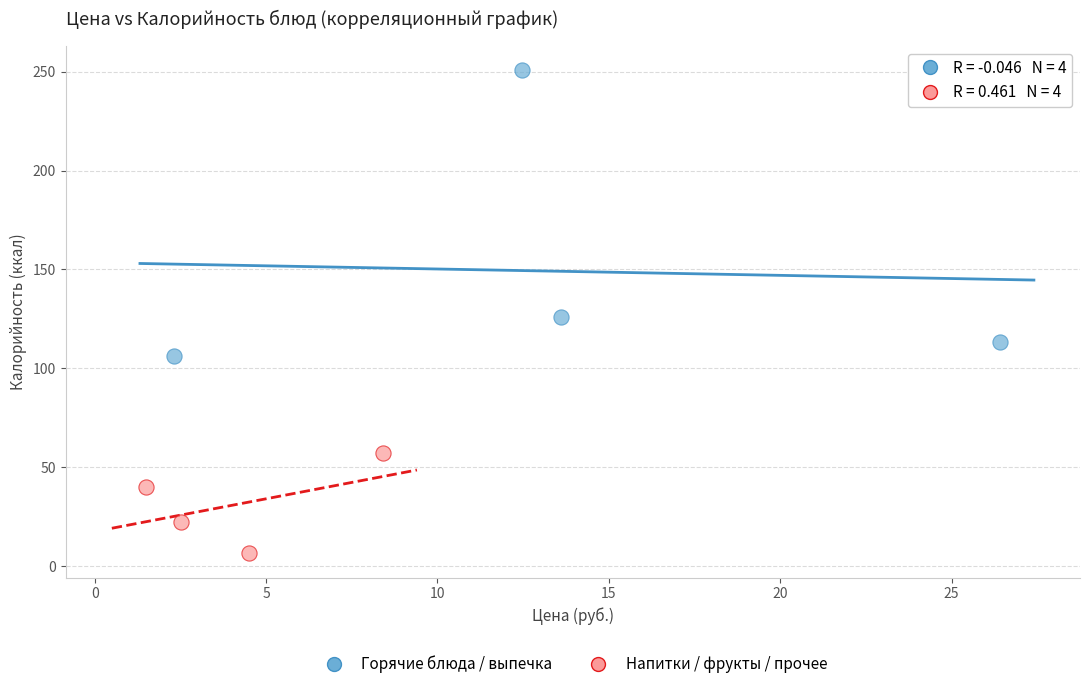

Which series reaches the maximum Y coordinate?

Горячие блюда / выпечка